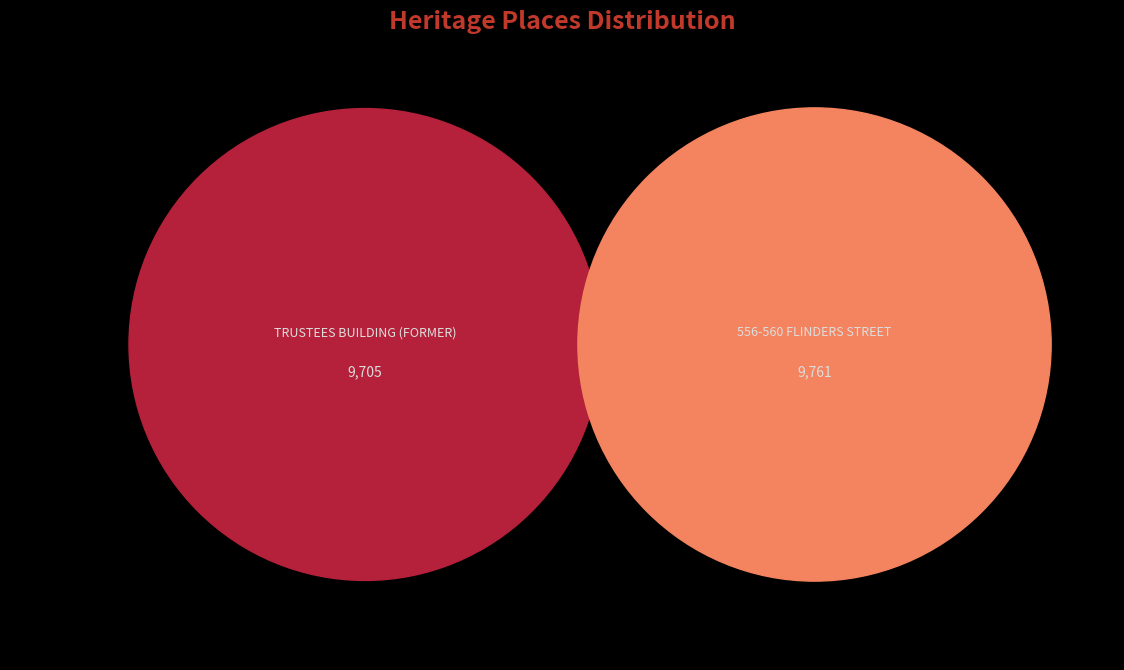

To the nearest percent, what portion does TRUSTEES BUILDING (FORMER) represent?

50%